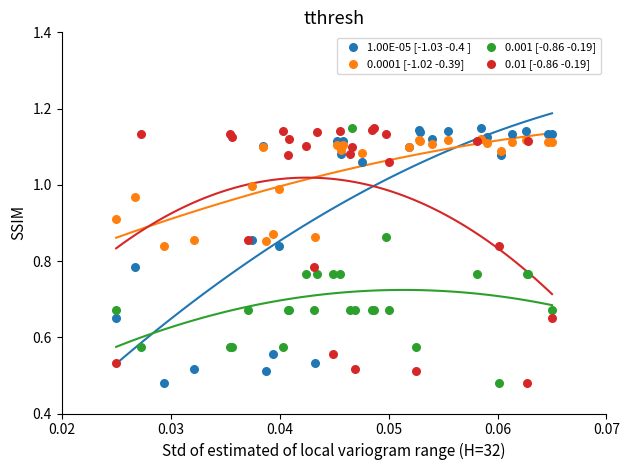

What are all the series names shown in the legend?

1.00E-05 [-1.03 -0.4 ], 0.0001 [-1.02 -0.39], 0.001 [-0.86 -0.19], 0.01 [-0.86 -0.19]